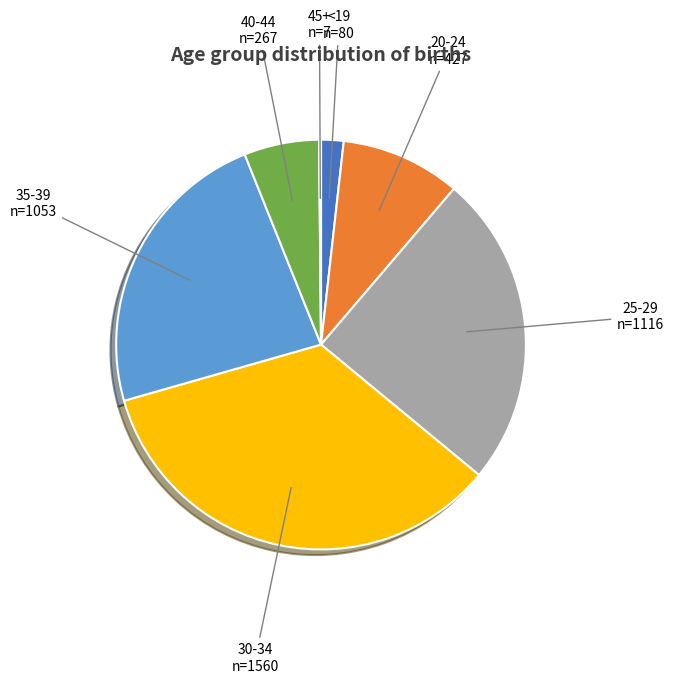

Does any single category account for the majority?

No